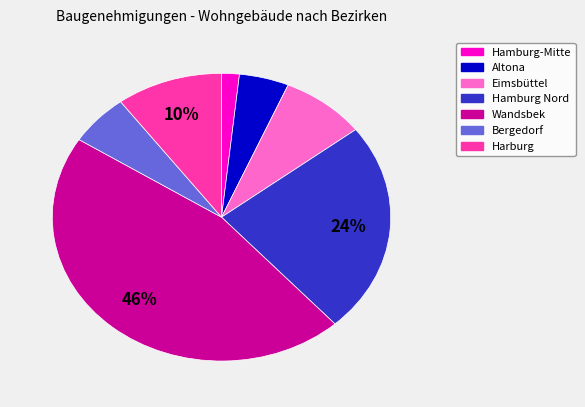

Does any single category account for the majority?

No